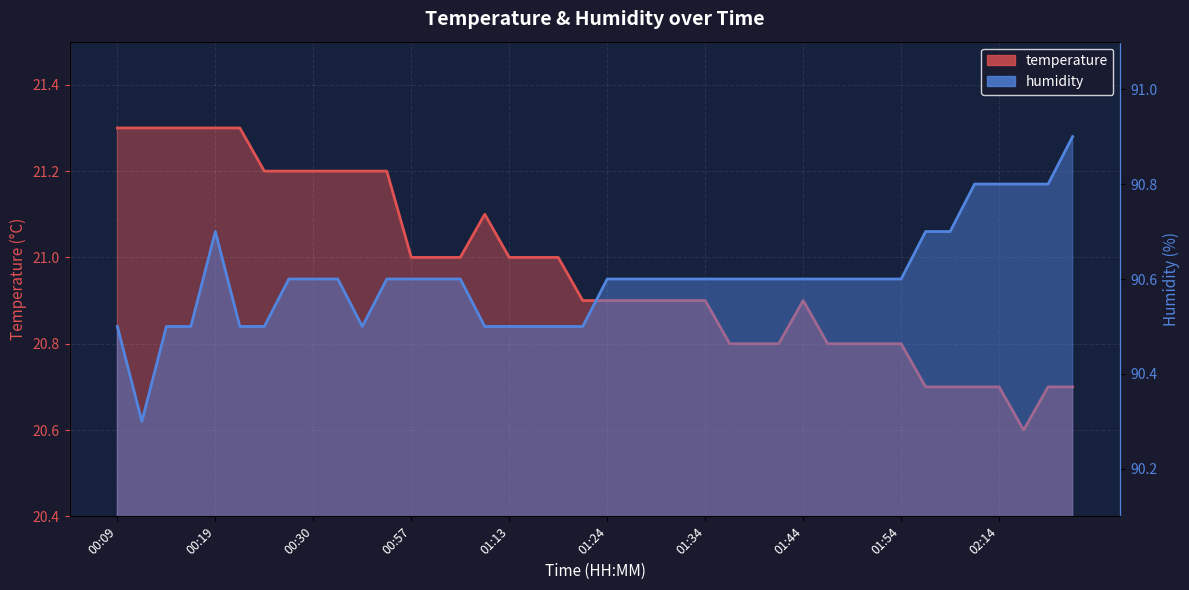

Where is the first local maximum for temperature?

01:10